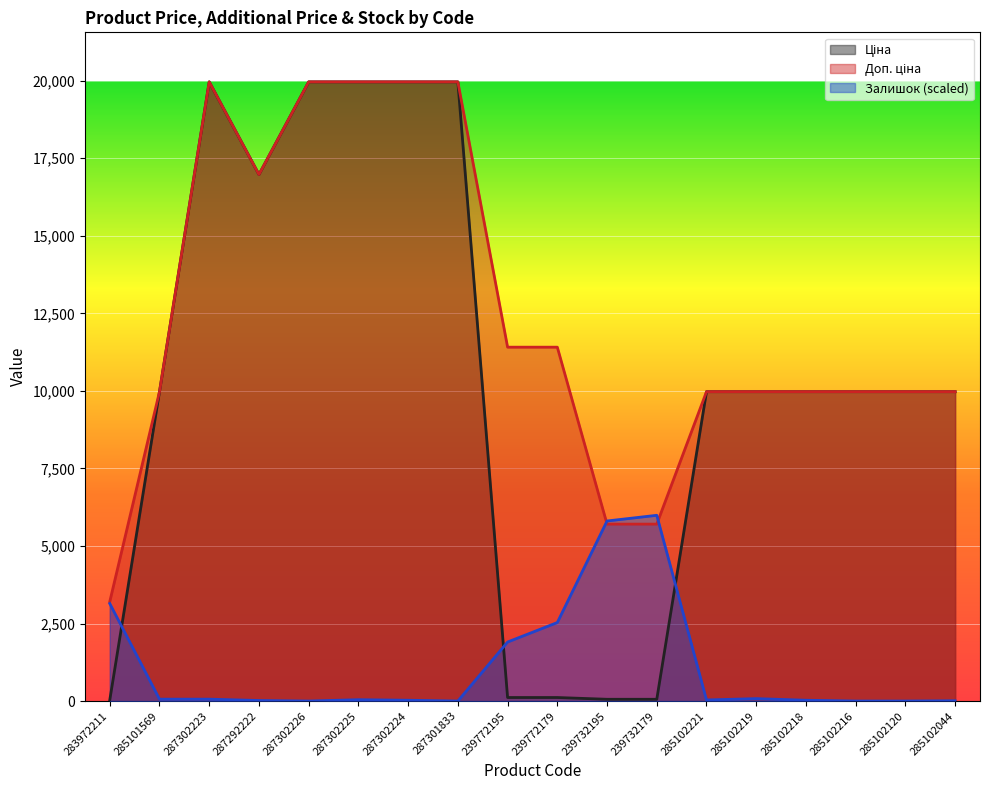

What is the approximate value of Доп. ціна at 239732195?

5705.0